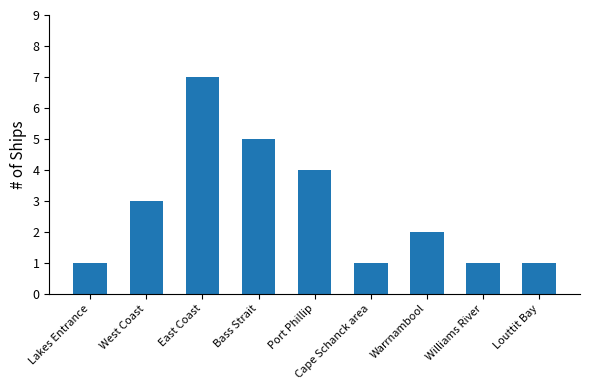

The chart shows a value of 8 at Bass Strait. True or false?

False